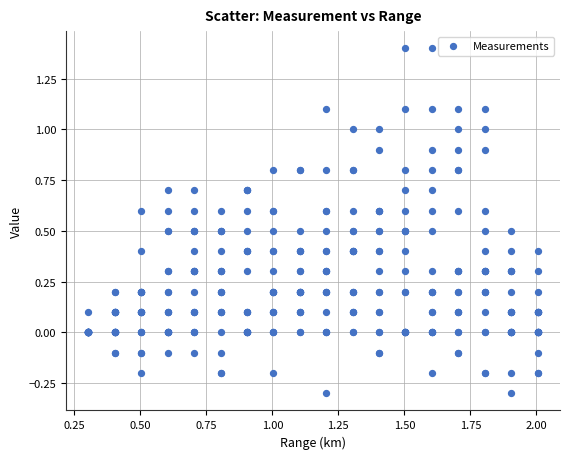

What is the range of X values (max minus min)?

1.7